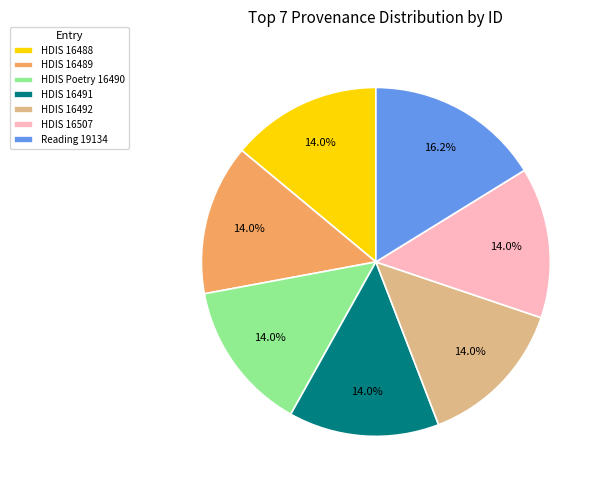

Between Reading 19134 and HDIS 16492, which is larger?

Reading 19134